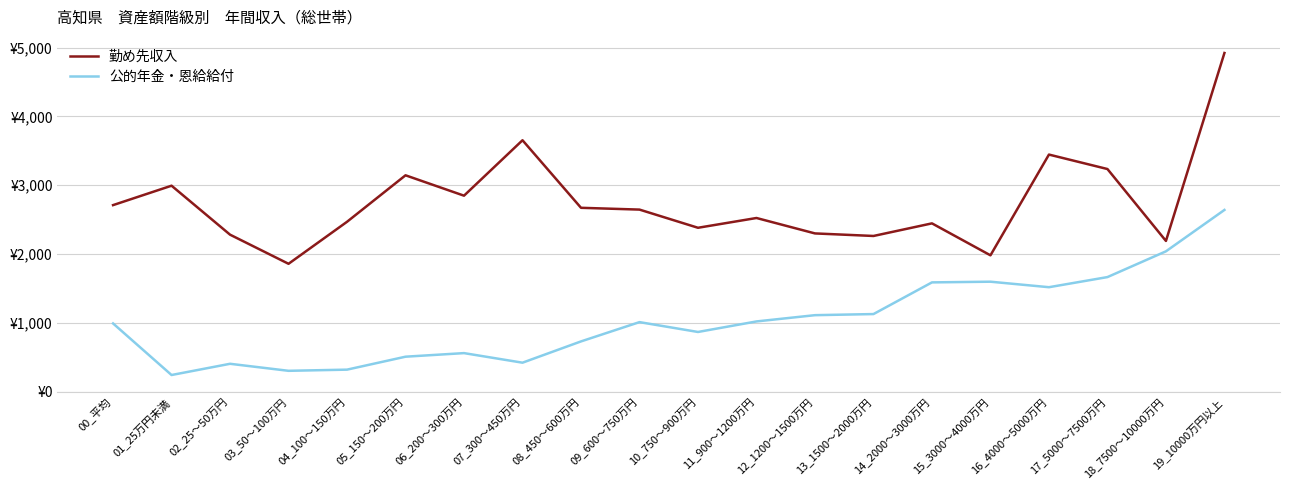

At which category does 勤め先収入 reach its first local valley?

03_50～100万円